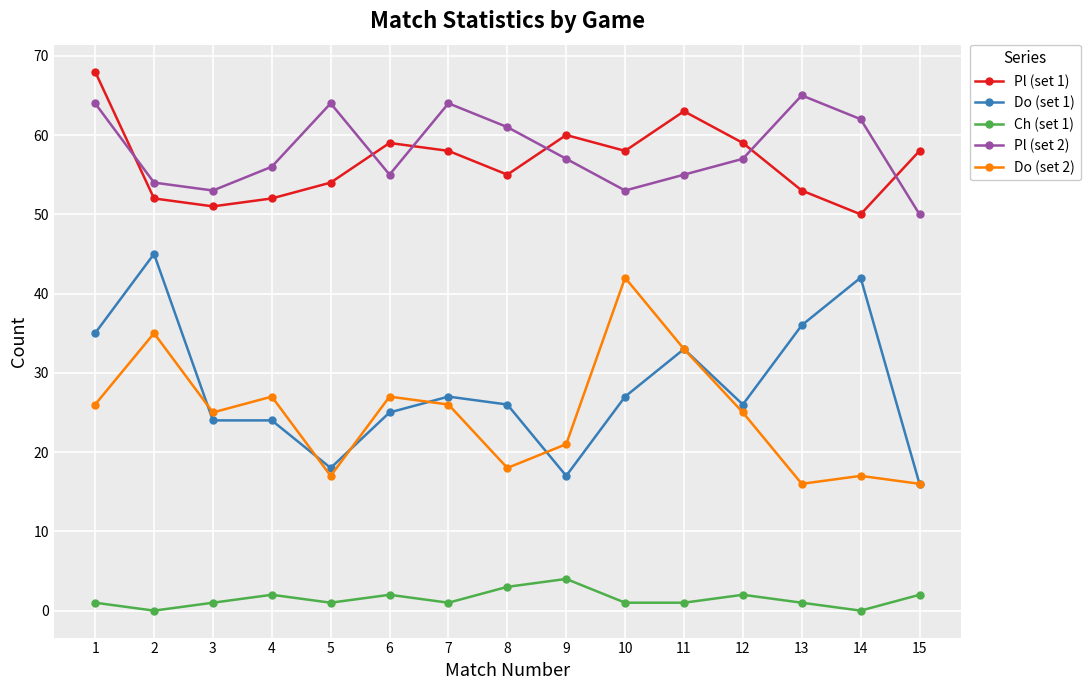

What is the greatest value displayed?

68